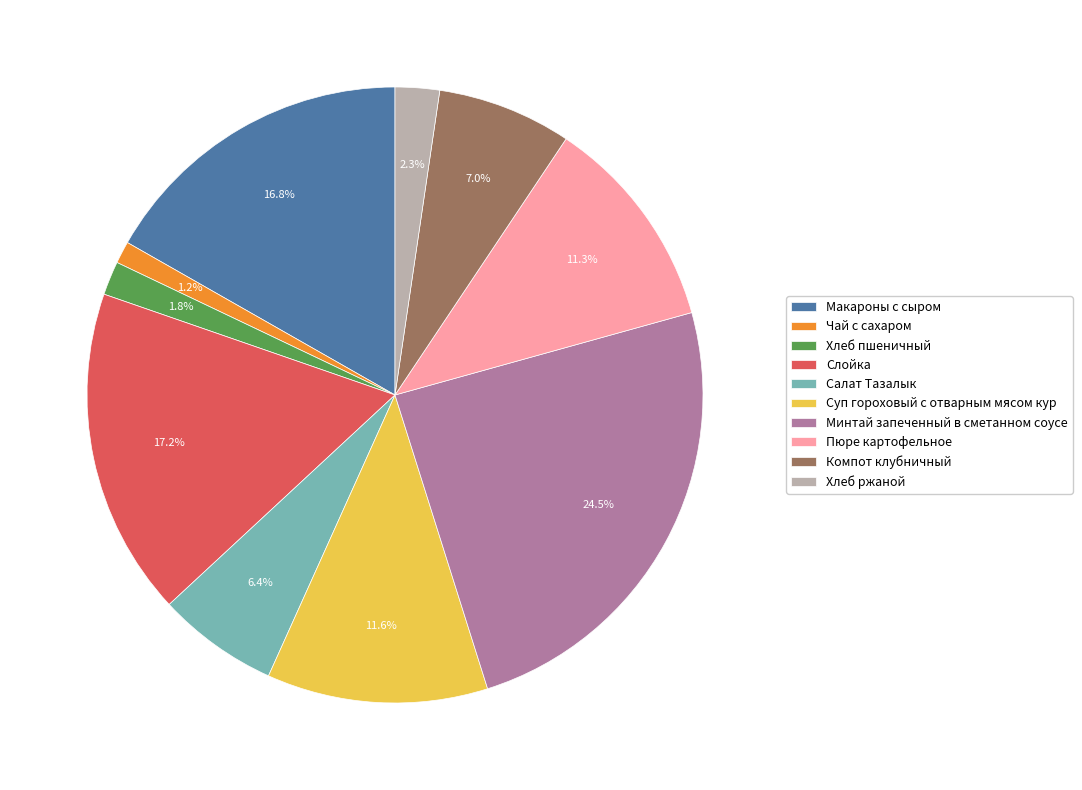

To the nearest percent, what is the average slice percentage?

10%